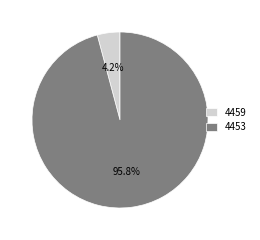

Do 4459 and 4453 together represent more than half of the pie?

Yes